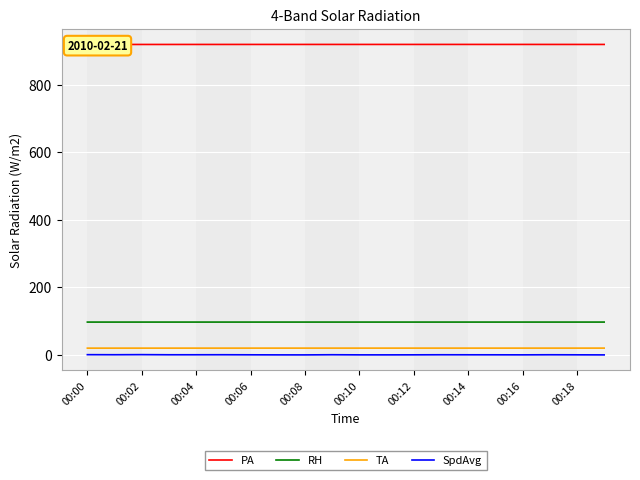

How many series are shown in this chart?

4